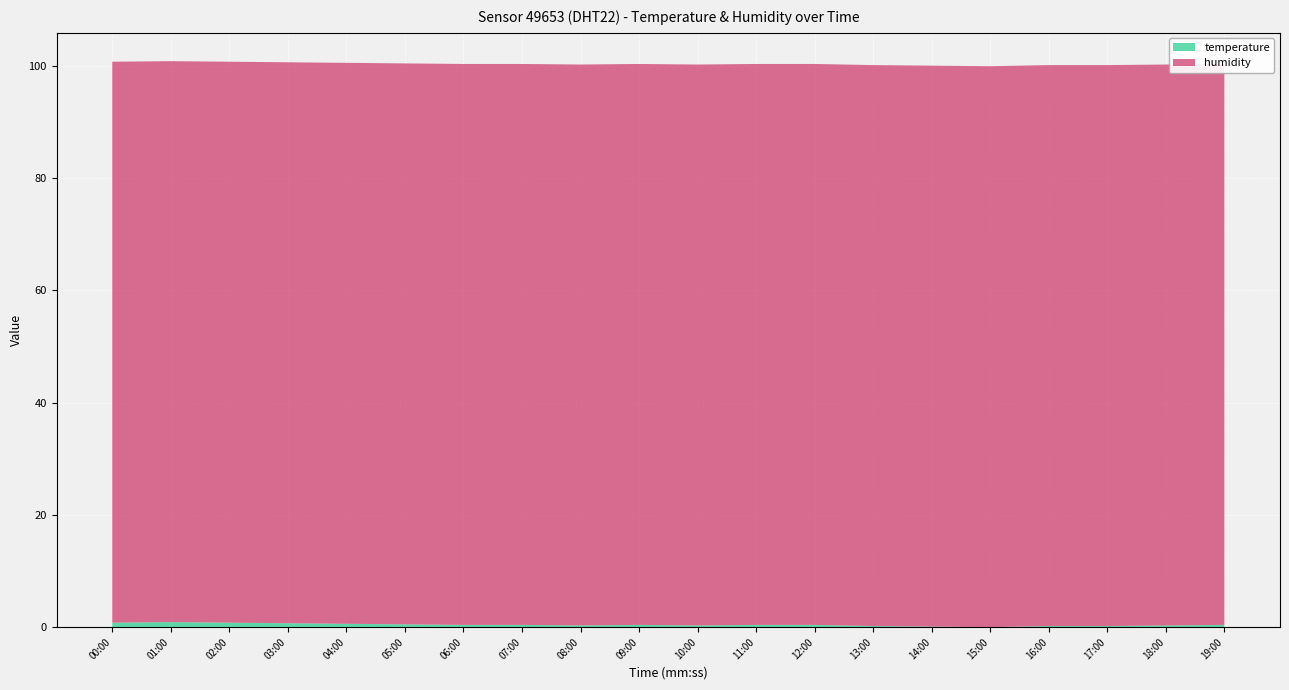

Reading left to right, list all the values displayed in this chart.

temperature: 00:00=0.8	01:00=0.9	02:00=0.8	03:00=0.7	04:00=0.6	05:00=0.5	06:00=0.4	07:00=0.4	08:00=0.3	09:00=0.4	10:00=0.3	11:00=0.4	12:00=0.4	13:00=0.2	14:00=0.1	15:00=0.0	16:00=0.2	17:00=0.2	18:00=0.3	19:00=0.4
humidity: 00:00=99.9	01:00=99.9	02:00=99.9	03:00=99.9	04:00=99.9	05:00=99.9	06:00=99.9	07:00=99.9	08:00=99.9	09:00=99.9	10:00=99.9	11:00=99.9	12:00=99.9	13:00=99.9	14:00=99.9	15:00=99.9	16:00=99.9	17:00=99.9	18:00=99.9	19:00=99.9